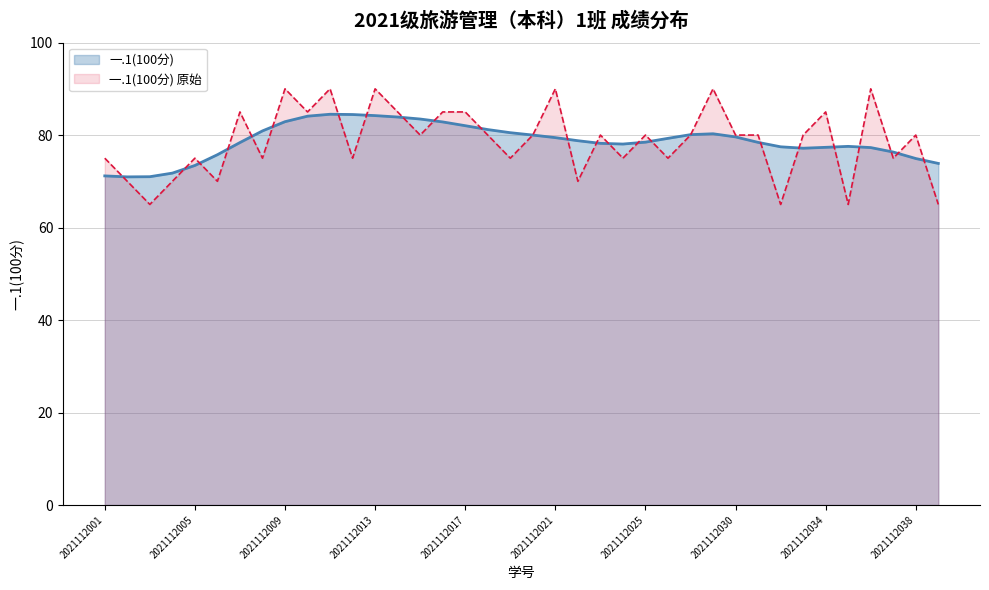

At which category does the data reach its first local peak?

2021112005